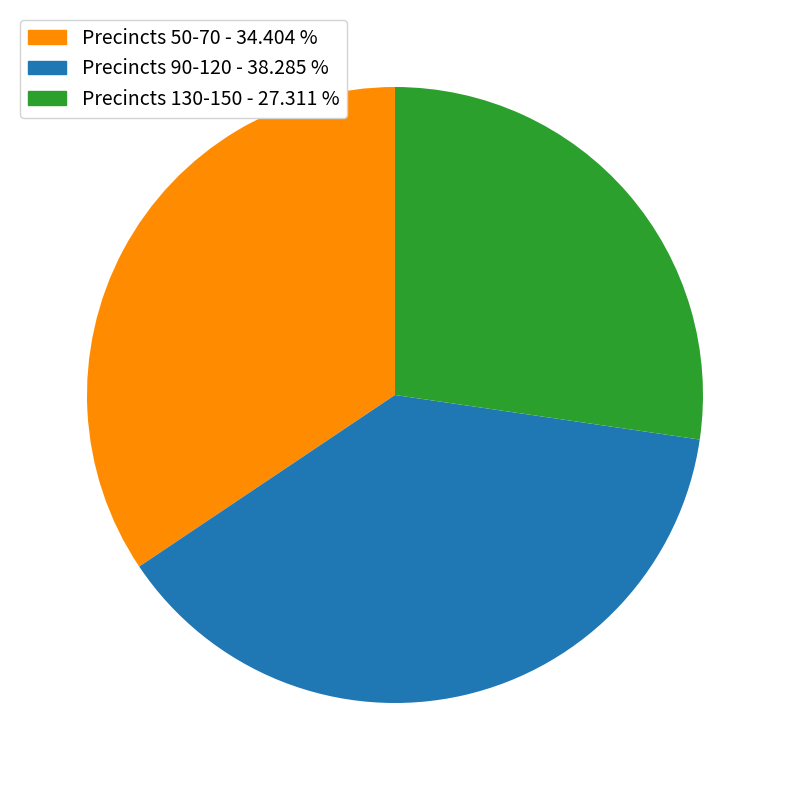

Does any single category account for the majority?

No